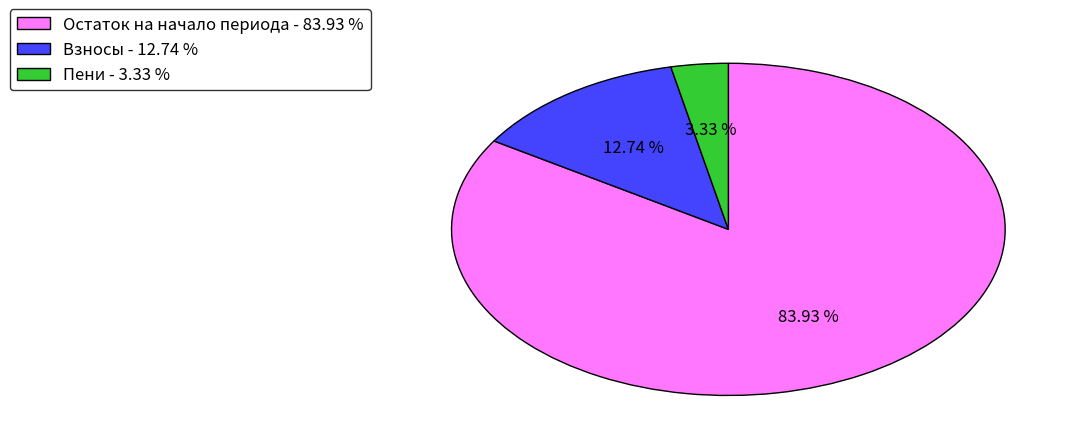

To the nearest percent, what is the difference between the largest and smallest slice percentages?

81%